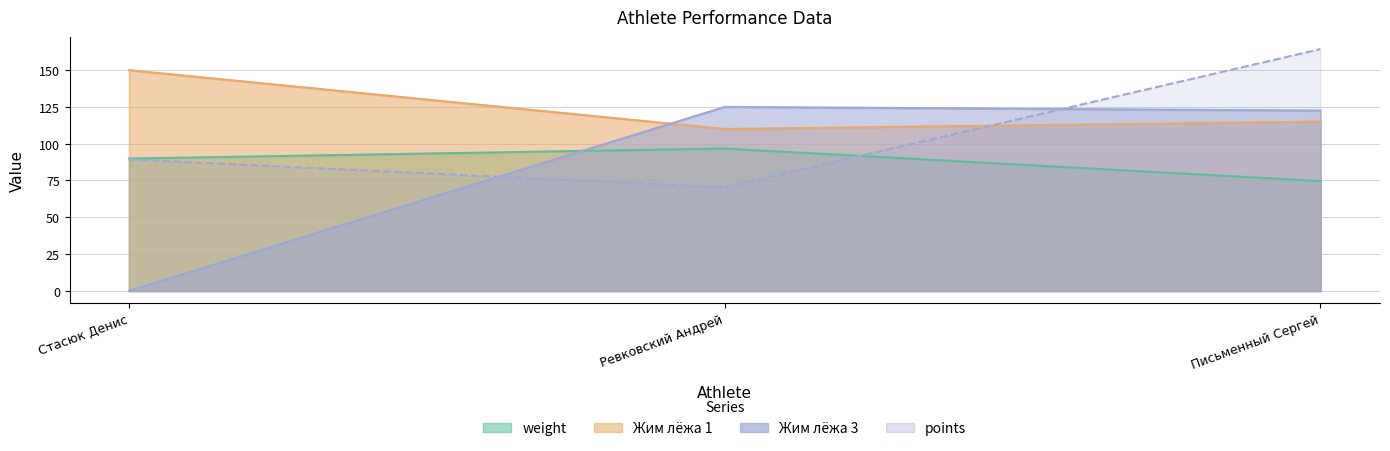

What is the average value of the Жим лёжа 3 series?

82.5